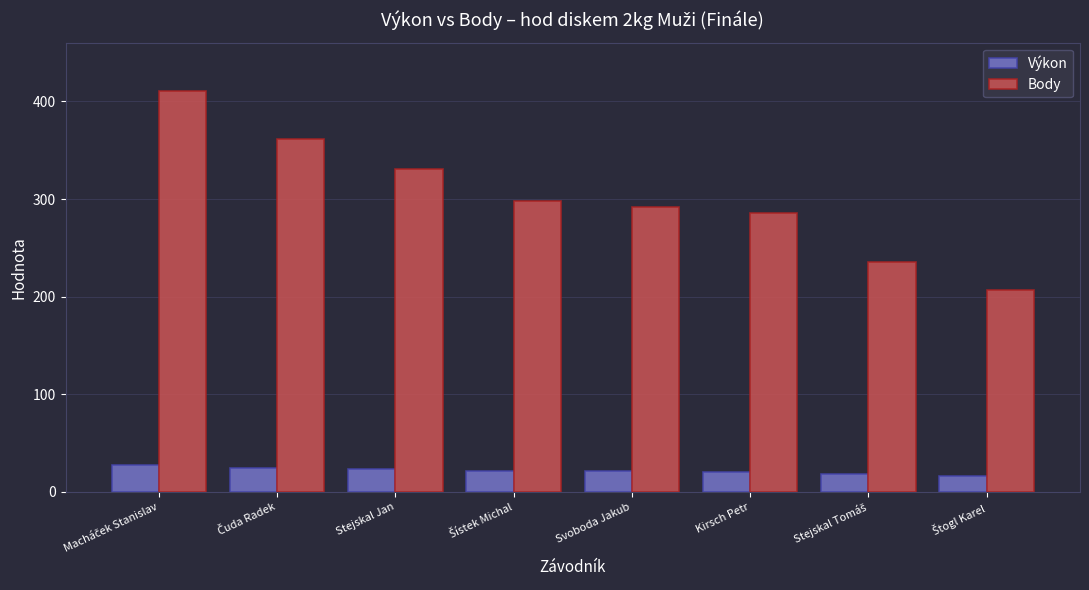

Which series has the largest range (max minus min)?

Body